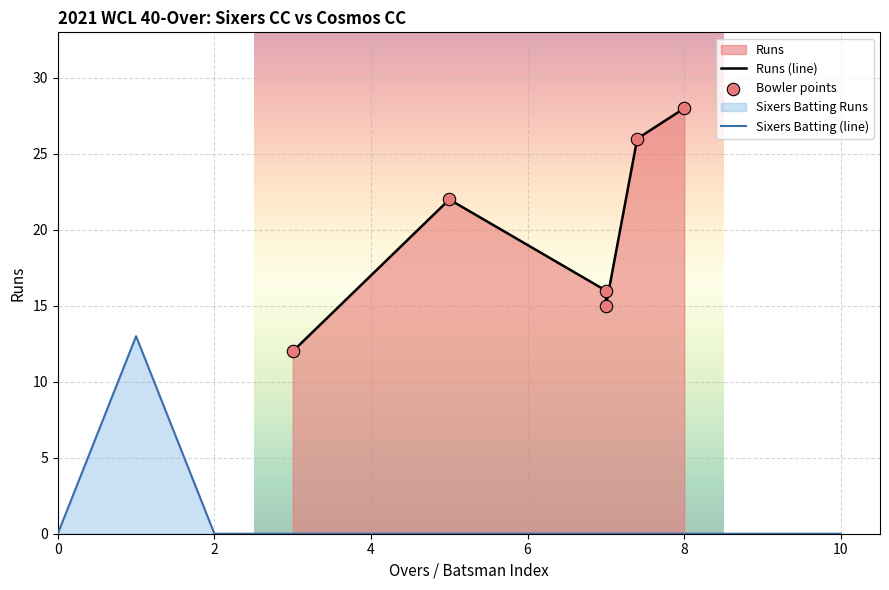

What is the highest value of the Sixers Batting (line) series?

13